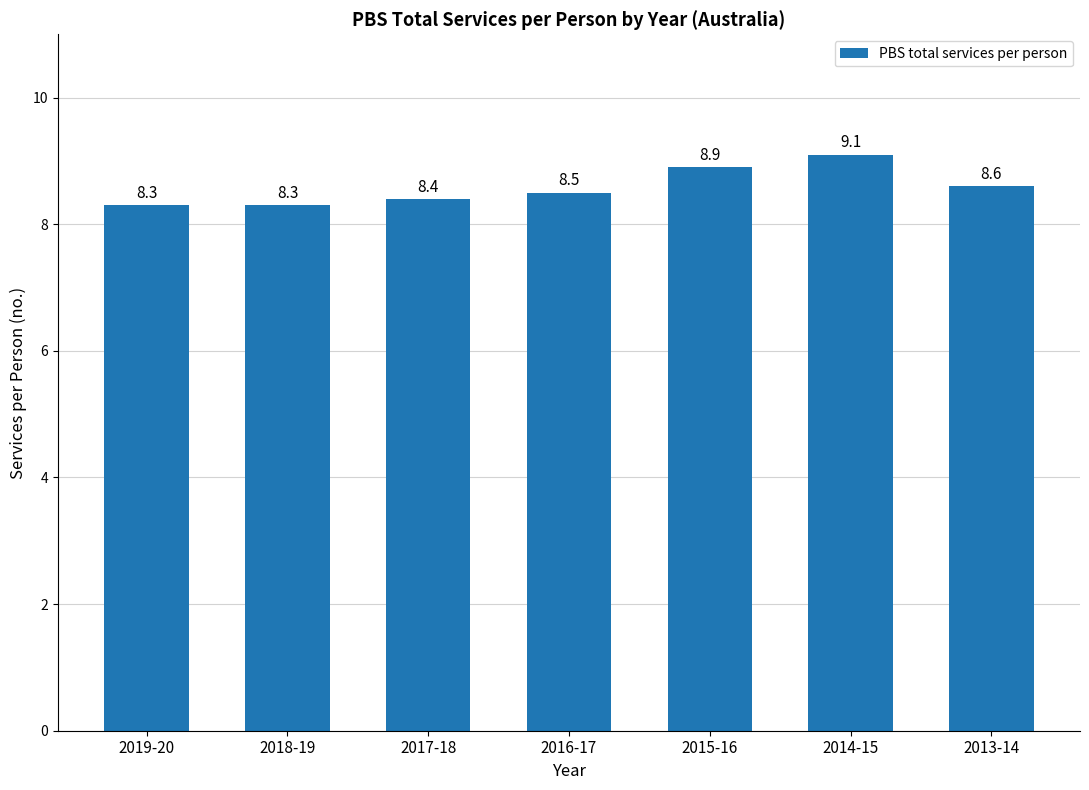

The chart shows a value of 14.8 at 2015-16. True or false?

False